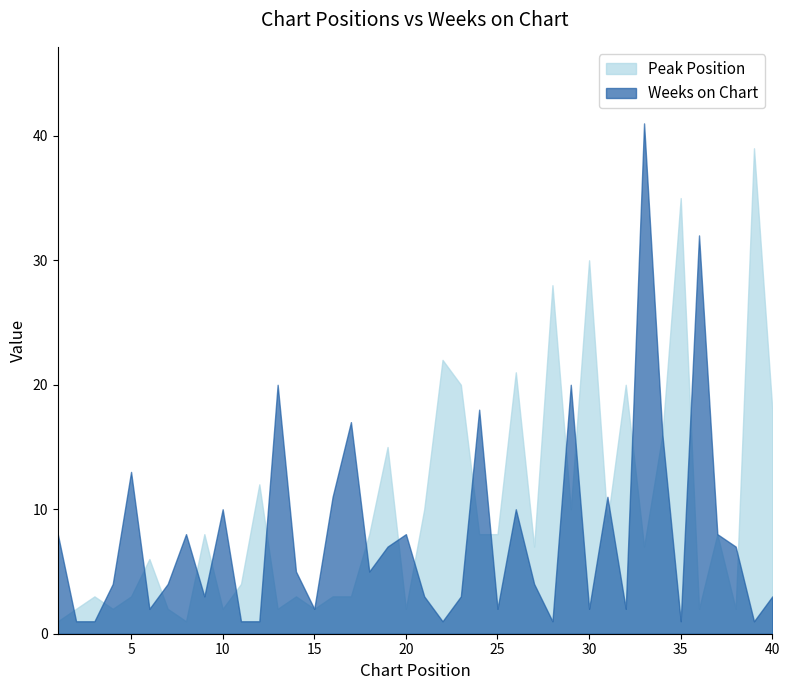

Reading left to right, extract all data points from this chart.

Peak Position: 1	2	3	2	3	6	2	1	8	2	4	12	2	3	2	3	3	8	15	2	10	22	20	8	8	21	7	28	10	30	9	20	7	16	35	2	8	2	39	18
Weeks on Chart: 8	1	1	4	13	2	4	8	3	10	1	1	20	5	2	11	17	5	7	8	3	1	3	18	2	10	4	1	20	2	11	2	41	16	1	32	8	7	1	3